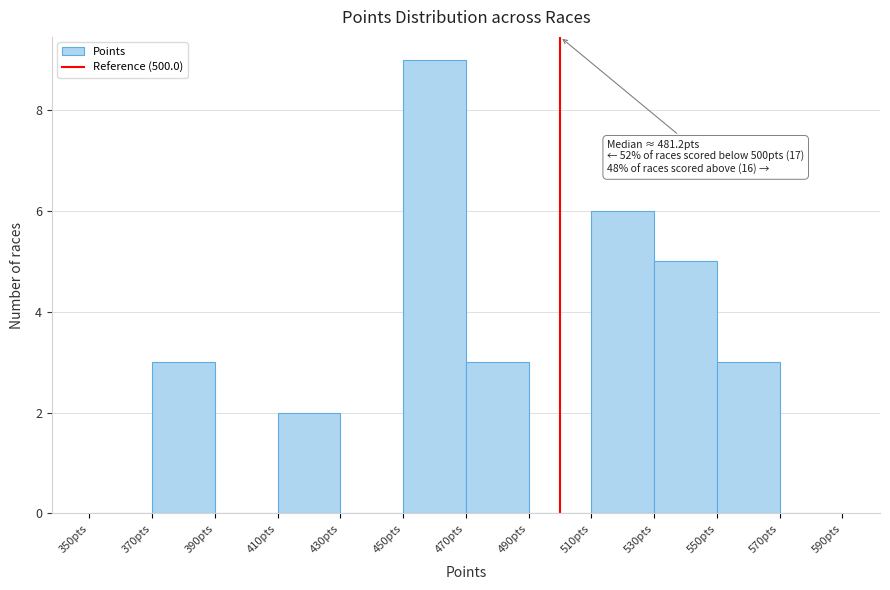

Over which range of the x-axis is the bar tallest?

450 to 470